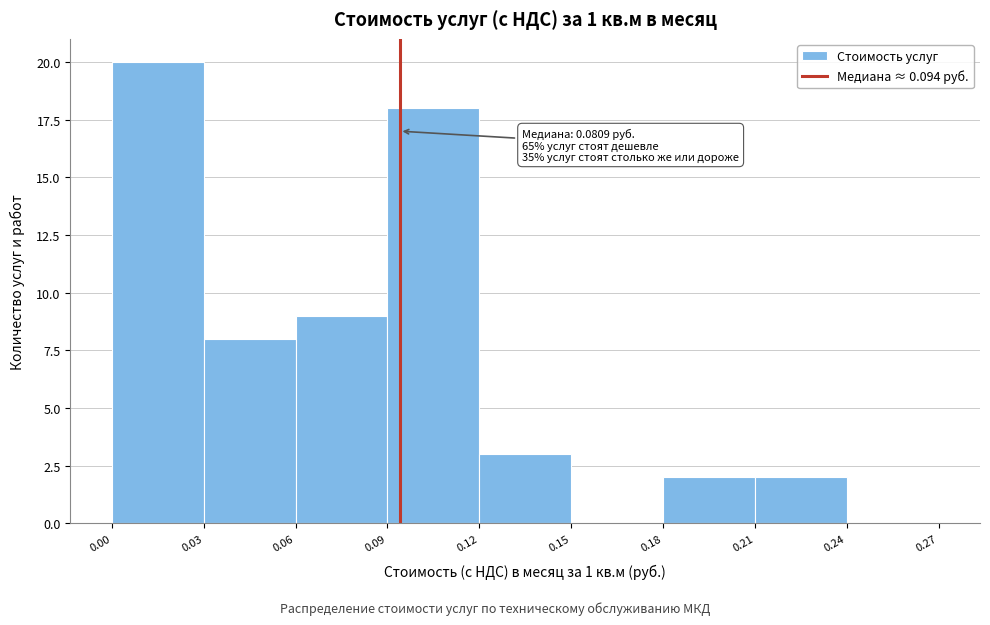

Which range on the x-axis has the tallest bar?

0.00 to 0.03